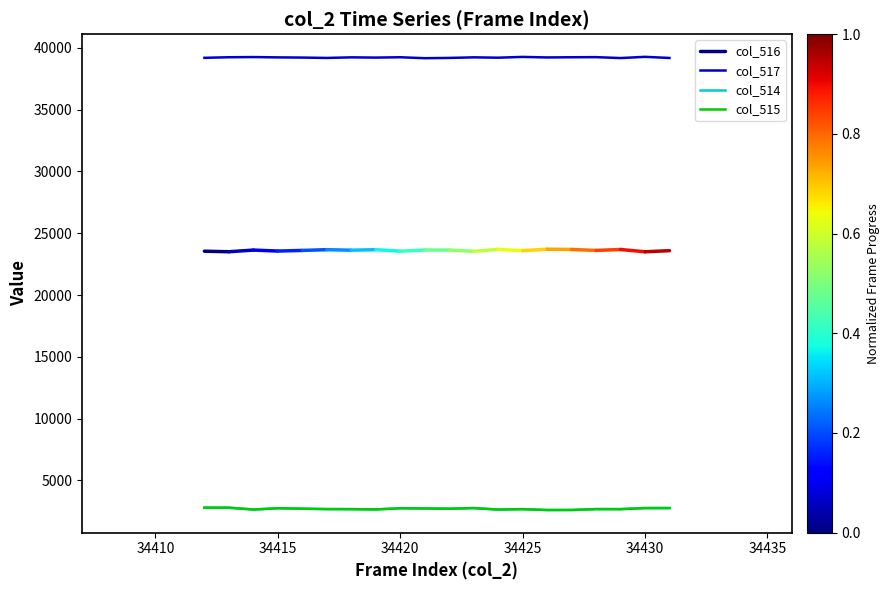

At which label does col_515 reach its minimum?

34426